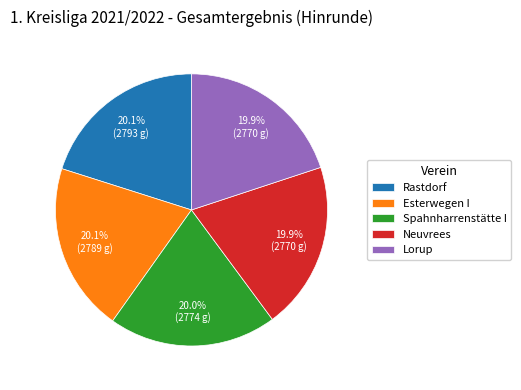

What portion of the pie excludes Lorup?

80.1%